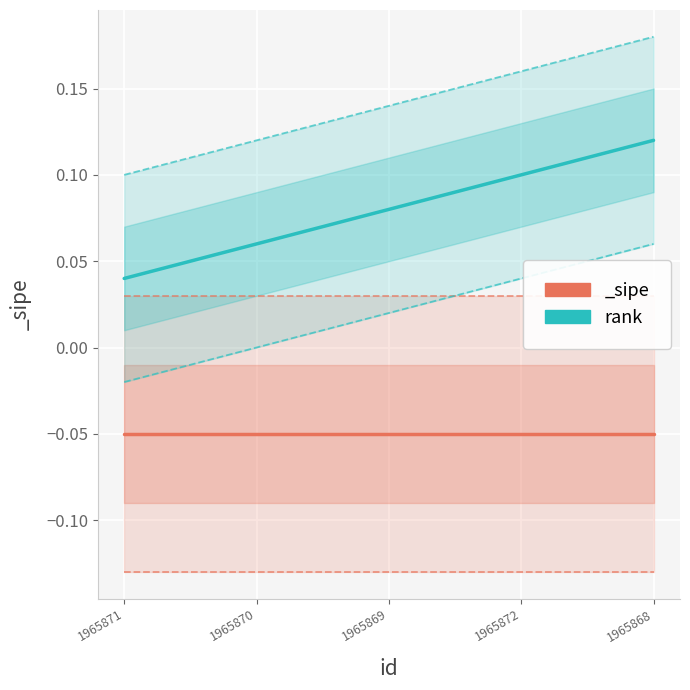

Is this an area chart (filled region under the line)?

No